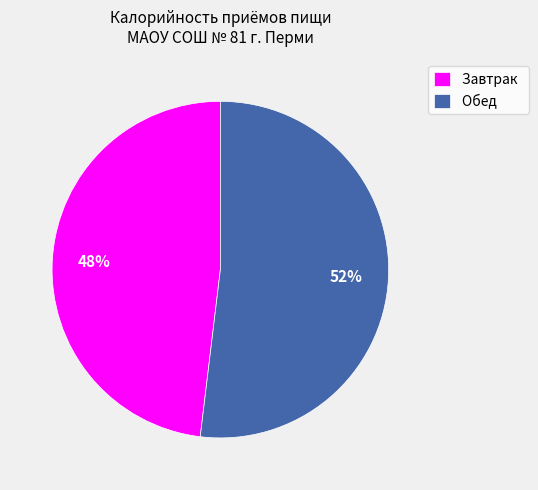

To the nearest percent, what portion does Обед represent?

52%